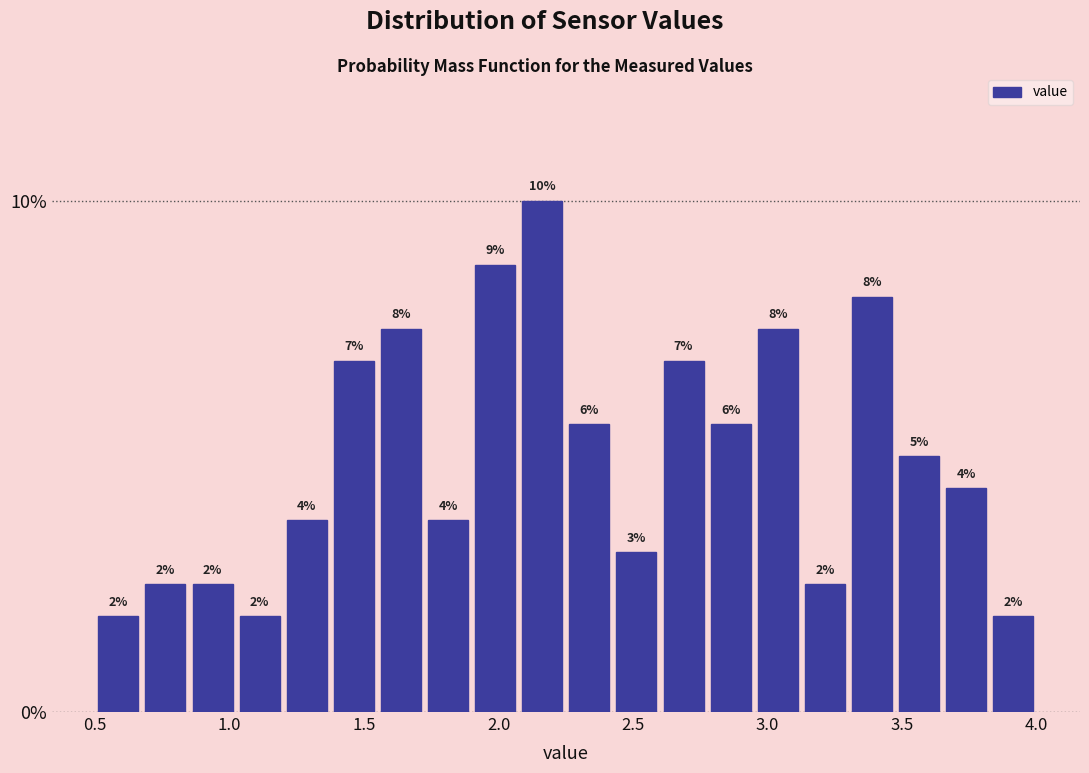

Around what value on the x-axis is the tallest bar? Give the approximate position of its centre, as read against the axis.

2.15